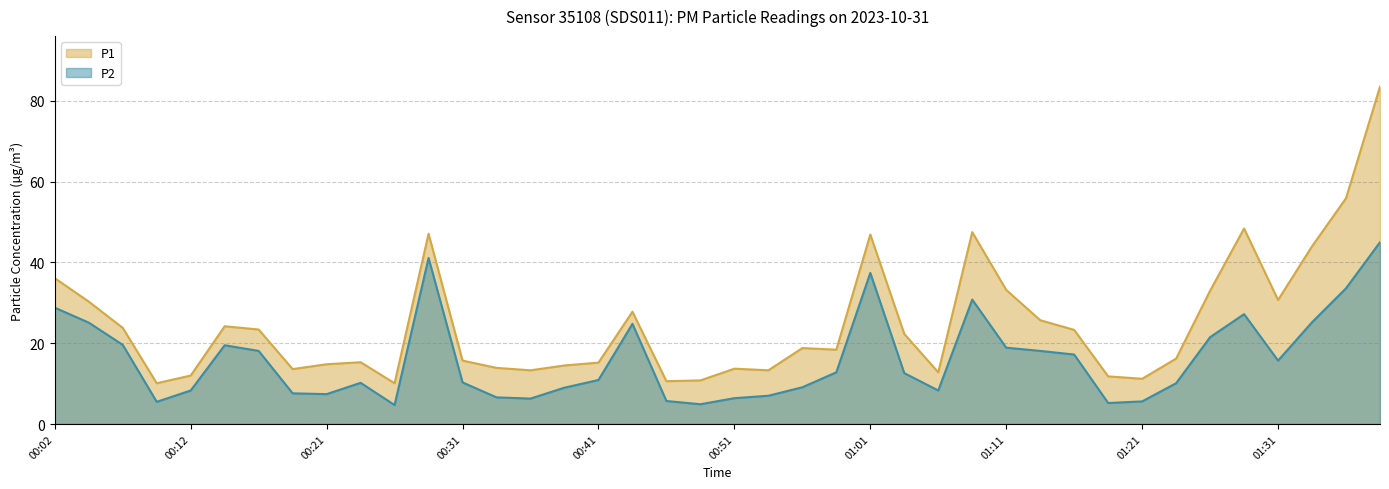

What are all the series names shown in the legend?

P1, P2